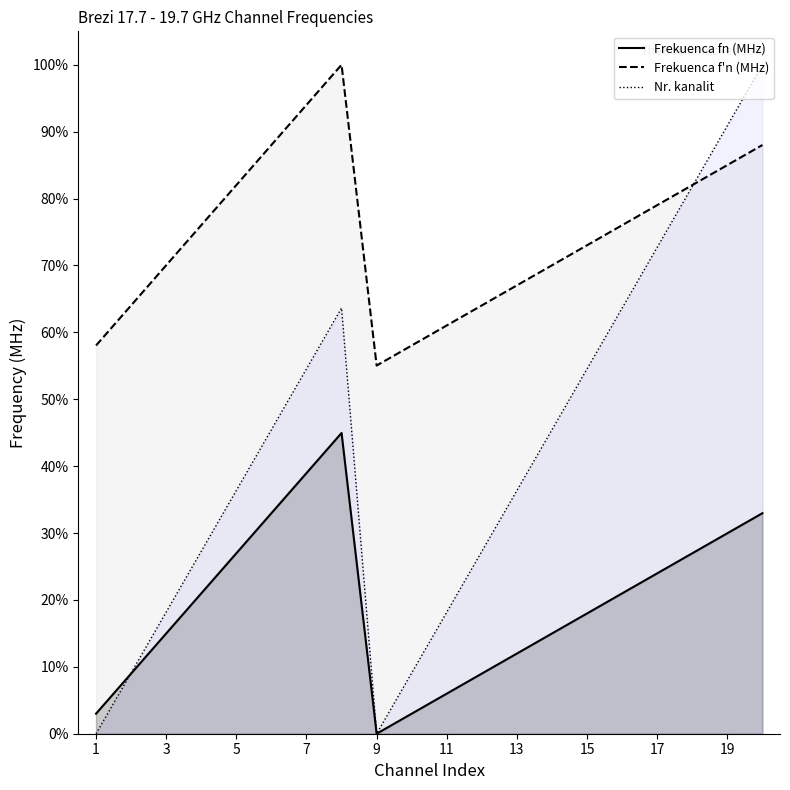

Rank the series by their maximum value, from lowest to highest.

Frekuenca fn (MHz), Frekuenca f'n (MHz), Nr. kanalit